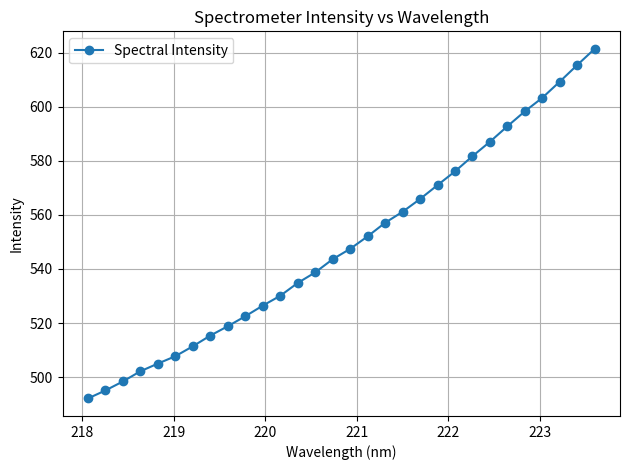

What is the minimum value shown in the chart?

492.1